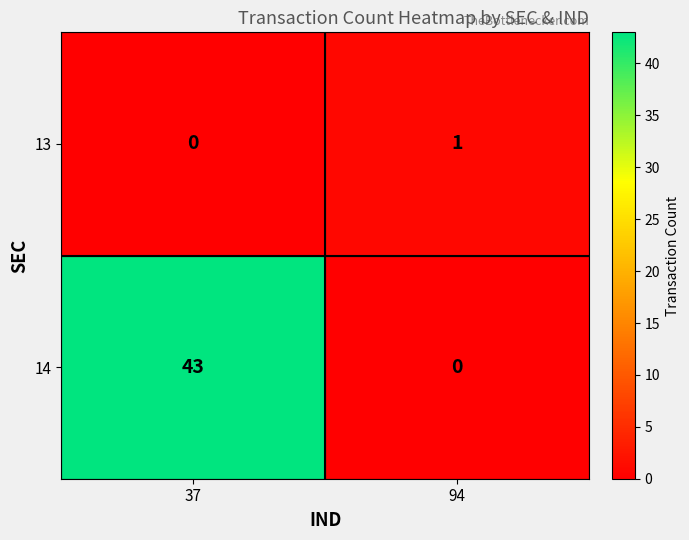

Where is 14 nearest to the value 21?

94